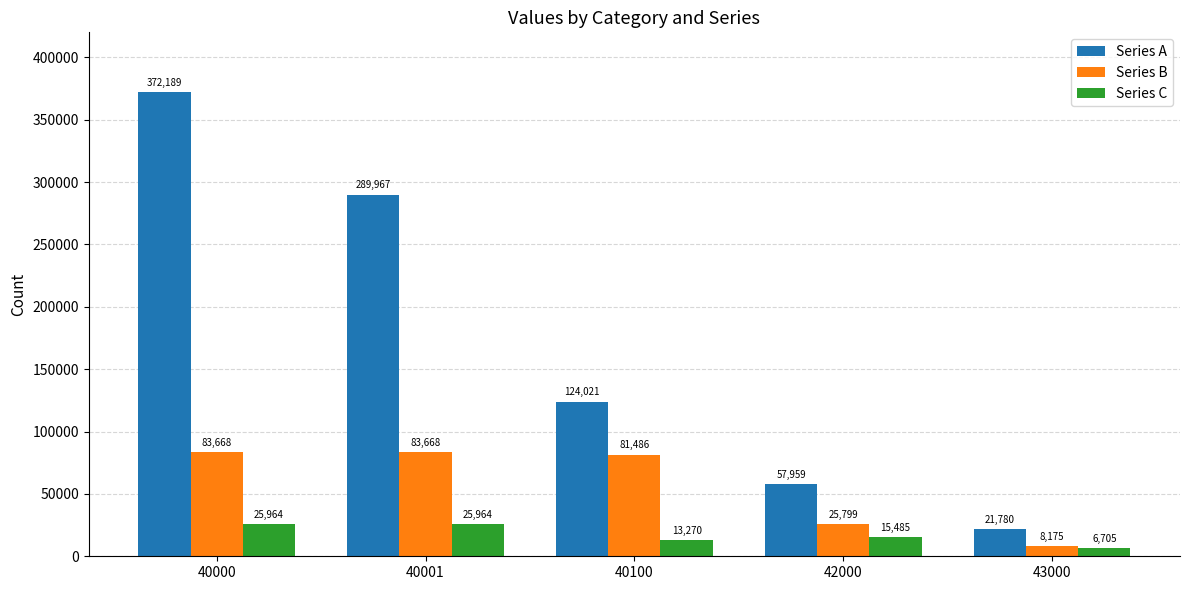

Which series has the largest range (max minus min)?

Series A